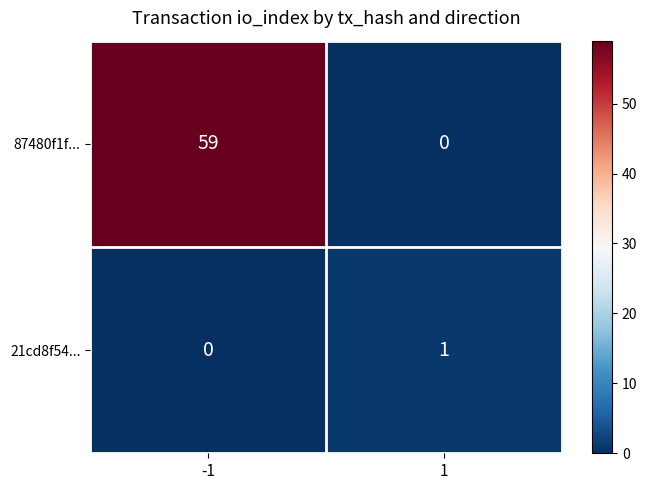

What is the difference between the 87480f1f... values at 1 and -1?

59